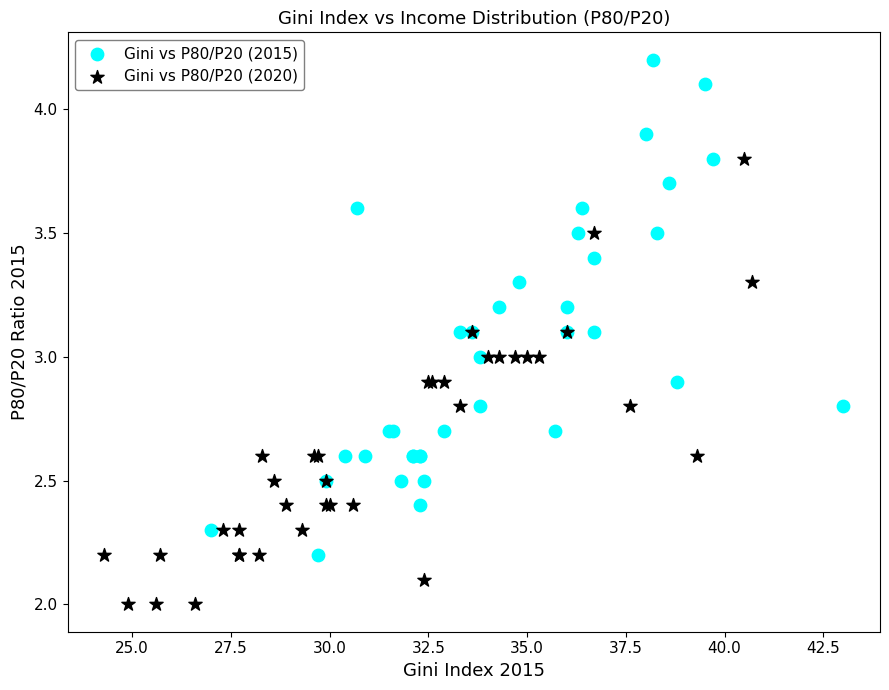

Which series reaches the minimum Y coordinate?

Gini vs P80/P20 (2020)